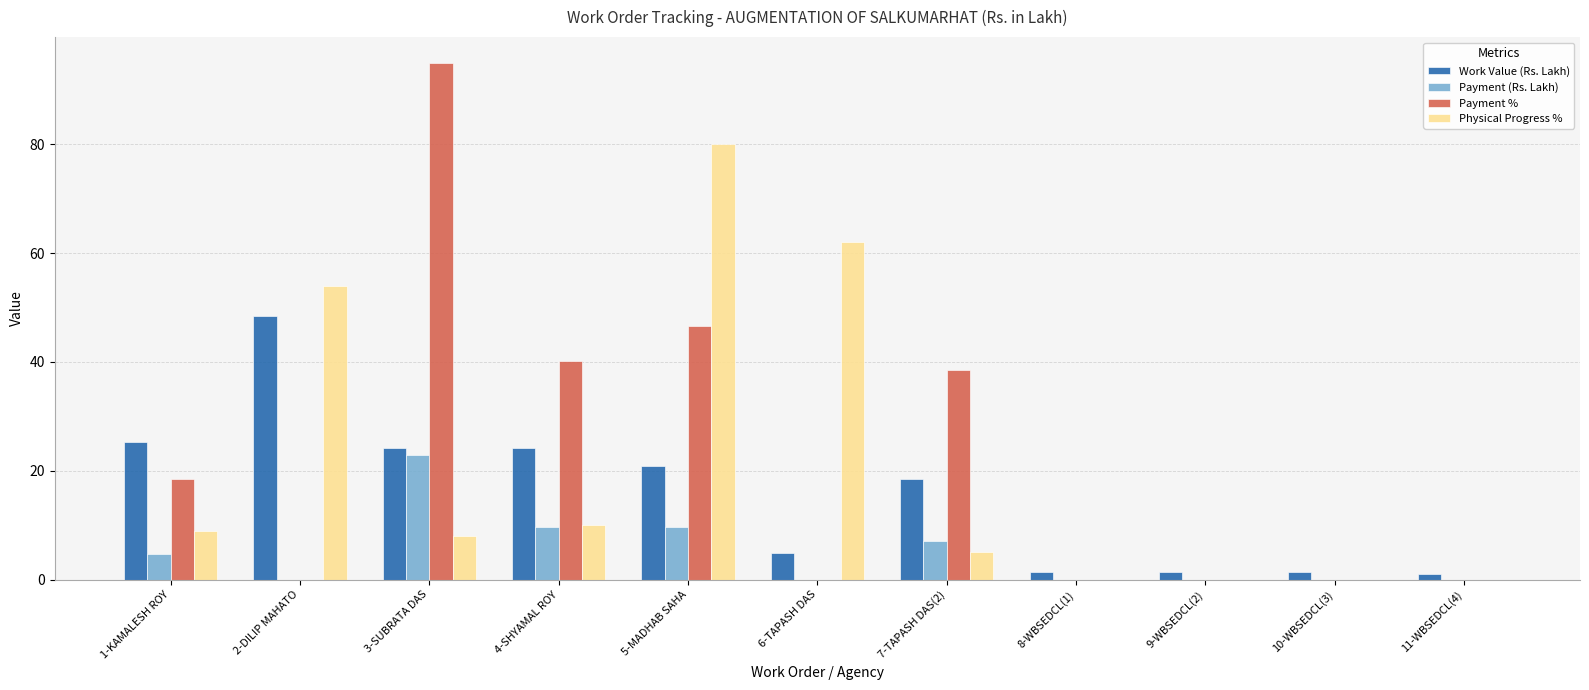

How many groups of bars are there?

11